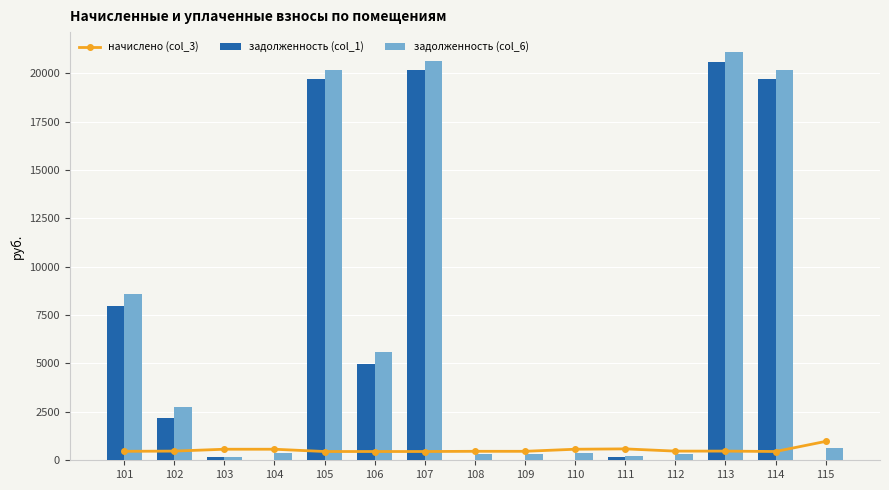

Which has a higher value, 107 or 109?

109